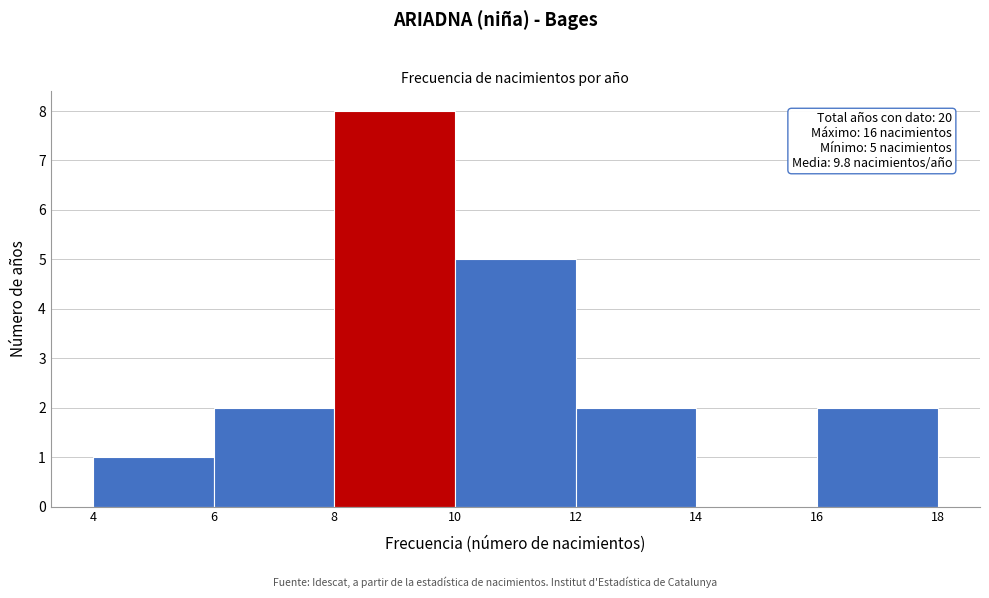

Over which range of the x-axis is the bar tallest?

8 to 10